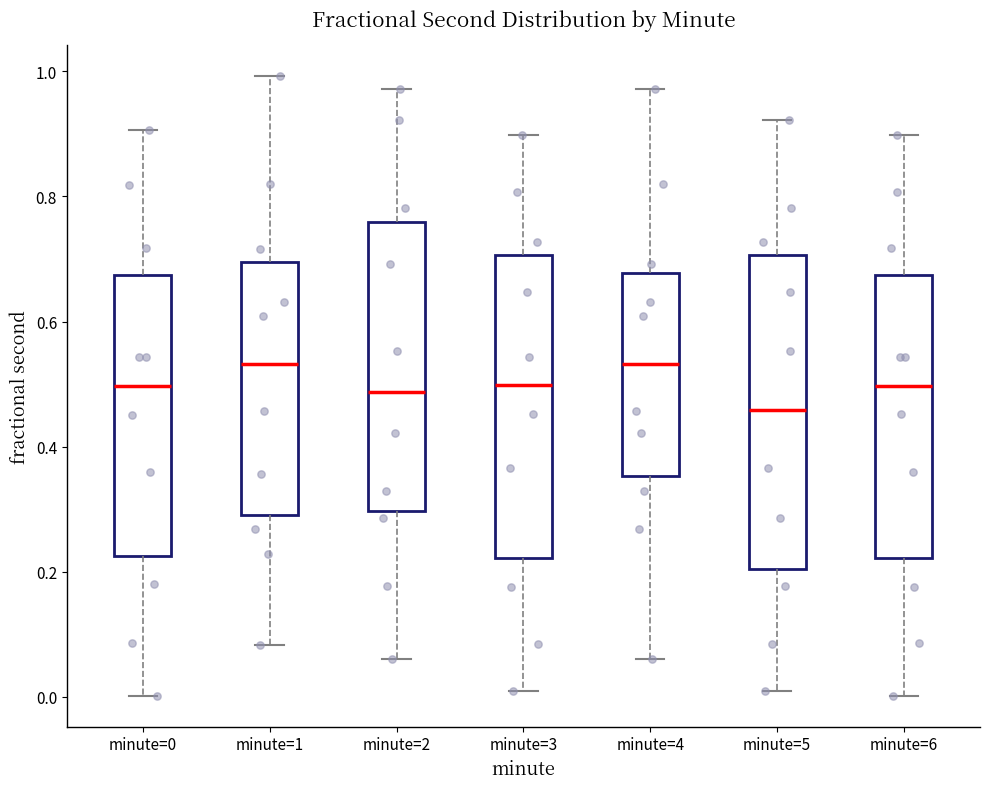

Reading left to right, transcribe this box plot: for each box, give where its median line is, the range the box spans, and where its two whiskers end, as read against the y-axis. The values are not printed on the chart, so give them approximately, as read against the axis.

minute=0: median 0.50, box 0.22 to 0.68, whiskers 0.00 to 0.90
minute=1: median 0.54, box 0.30 to 0.70, whiskers 0.08 to 1.00
minute=2: median 0.48, box 0.30 to 0.76, whiskers 0.06 to 0.98
minute=3: median 0.50, box 0.22 to 0.70, whiskers 0.00 to 0.90
minute=4: median 0.54, box 0.36 to 0.68, whiskers 0.06 to 0.98
minute=5: median 0.46, box 0.20 to 0.70, whiskers 0.00 to 0.92
minute=6: median 0.50, box 0.22 to 0.68, whiskers 0.00 to 0.90